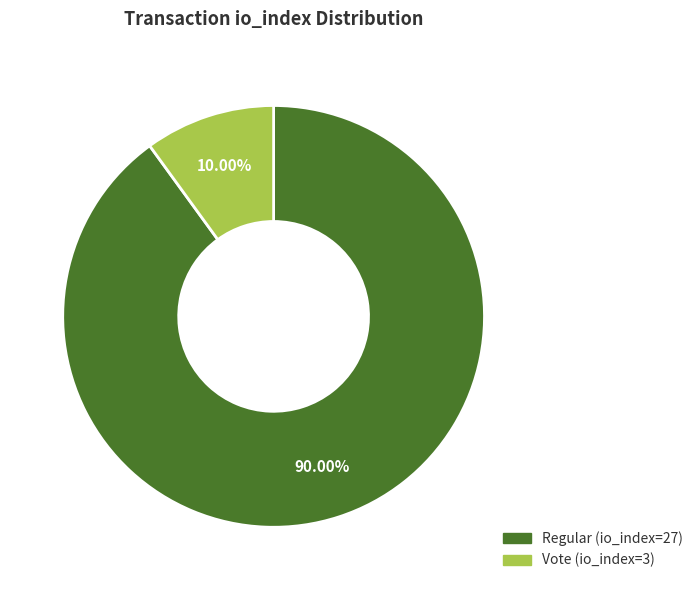

Rank the categories by value from lowest to highest.

Vote (io_index=3), Regular (io_index=27)